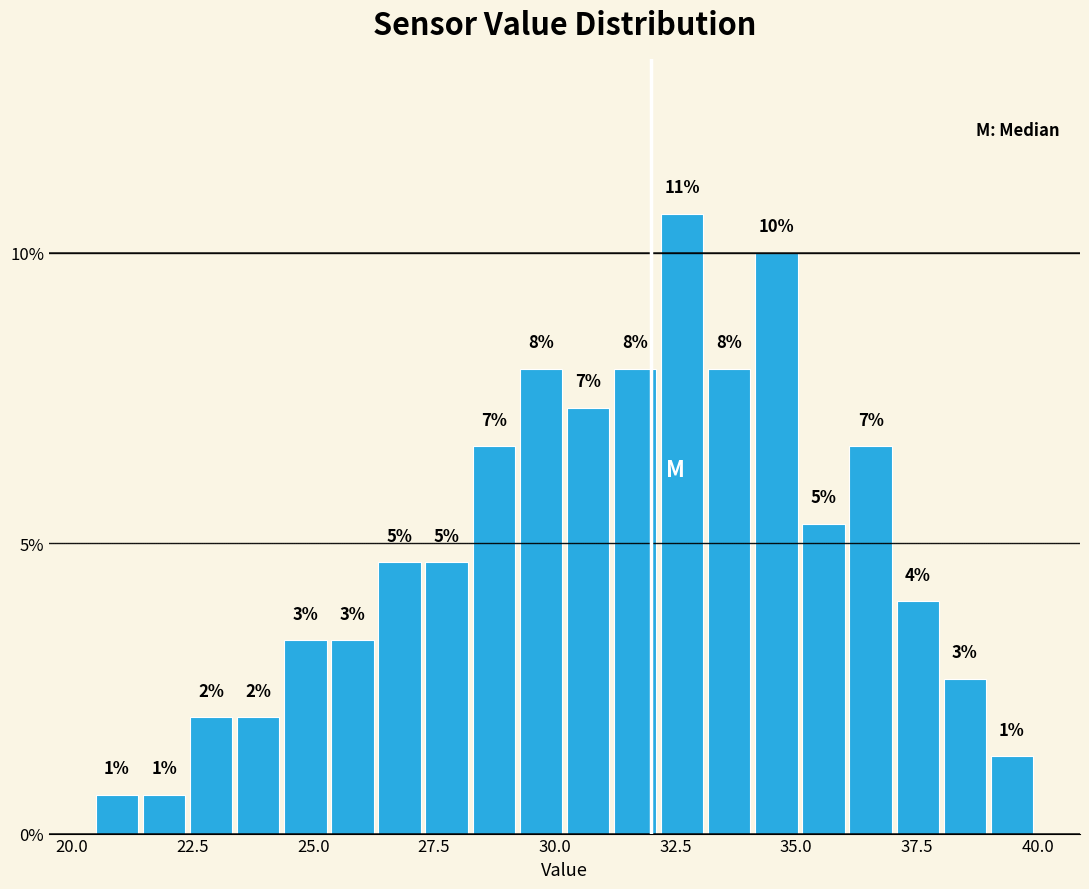

Read against the x-axis, roughly where is the centre of the tallest bar?

32.5